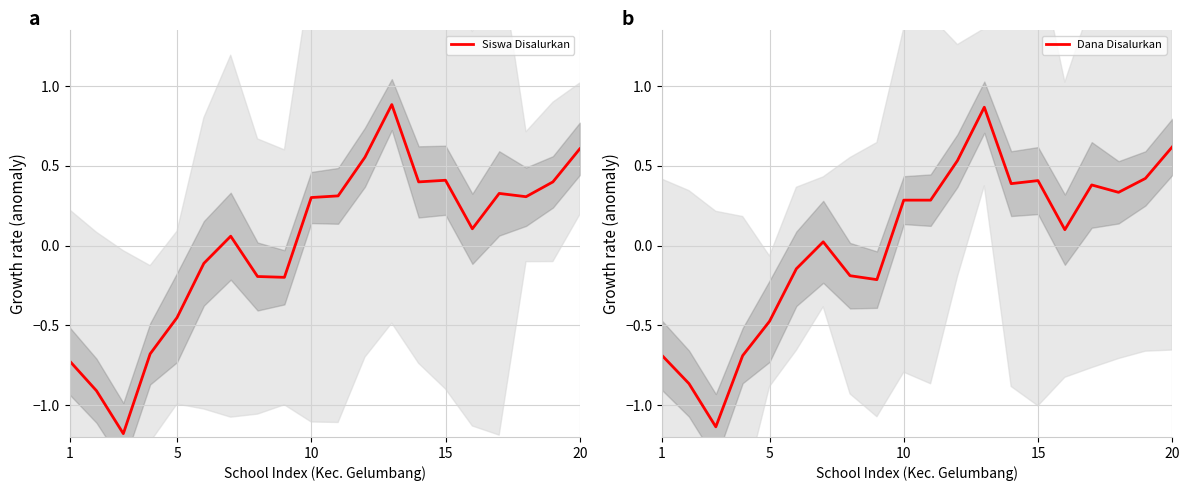

True or false: Siswa Disalurkan has a value of 0.1 at 15.

False